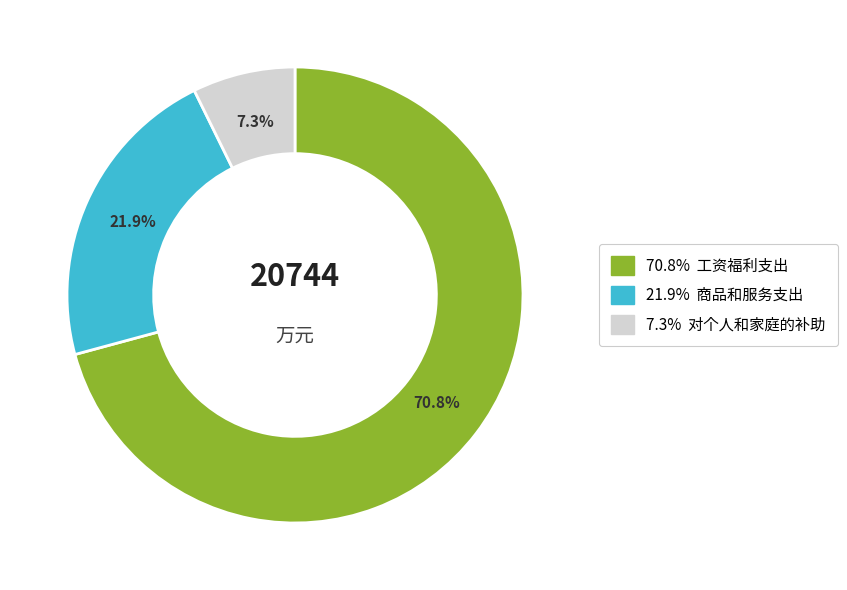

Is there a majority slice in this chart?

Yes